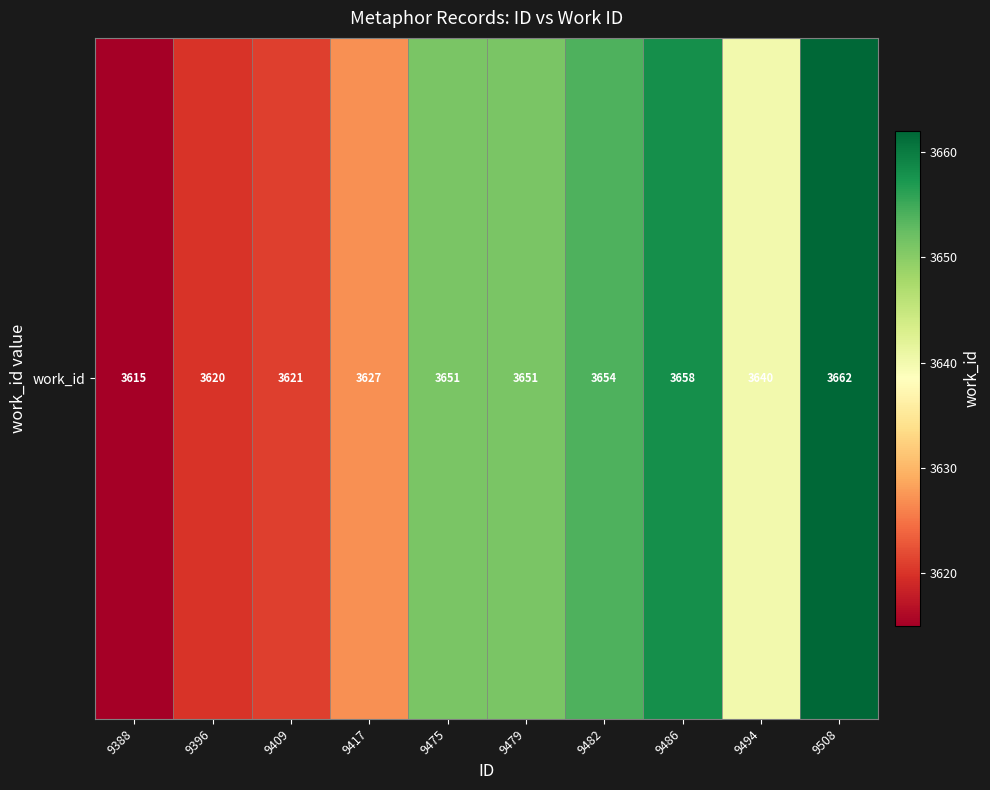

List the labels in order of value, smallest first.

9388, 9396, 9409, 9417, 9494, 9475, 9479, 9482, 9486, 9508